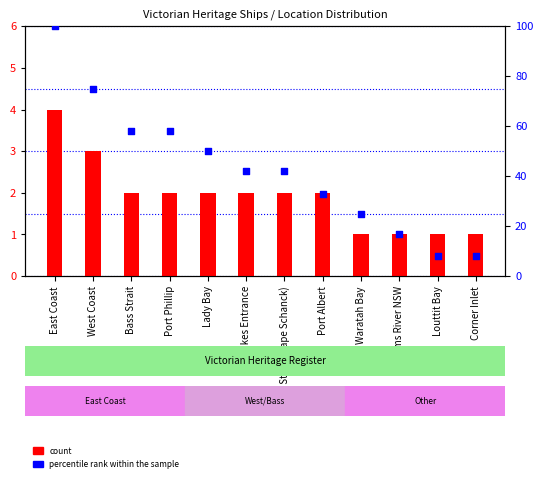

Which series has the largest Y range (max minus min)?

percentile rank within the sample